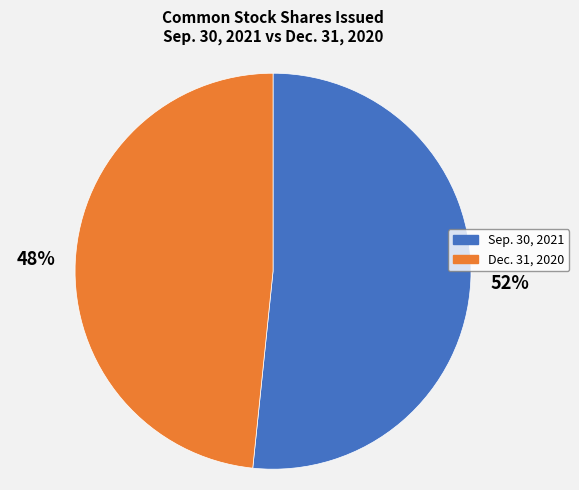

Is there a majority slice in this chart?

Yes